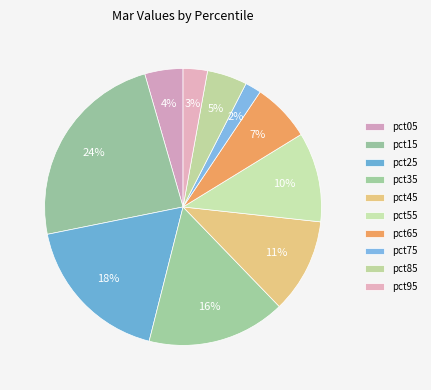

To the nearest percent, what is the average slice percentage?

10%